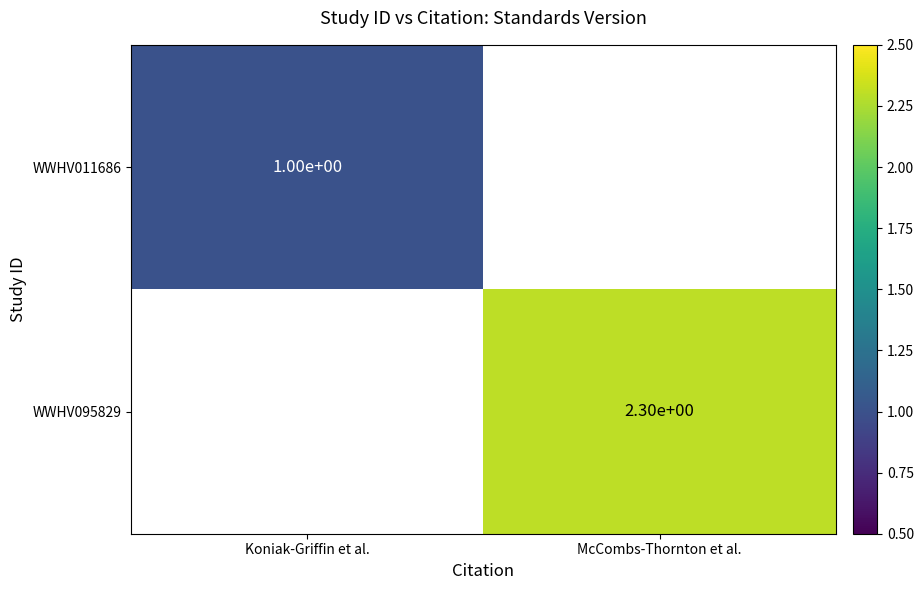

At which category is the sum across all series the highest?

McCombs-Thornton et al.